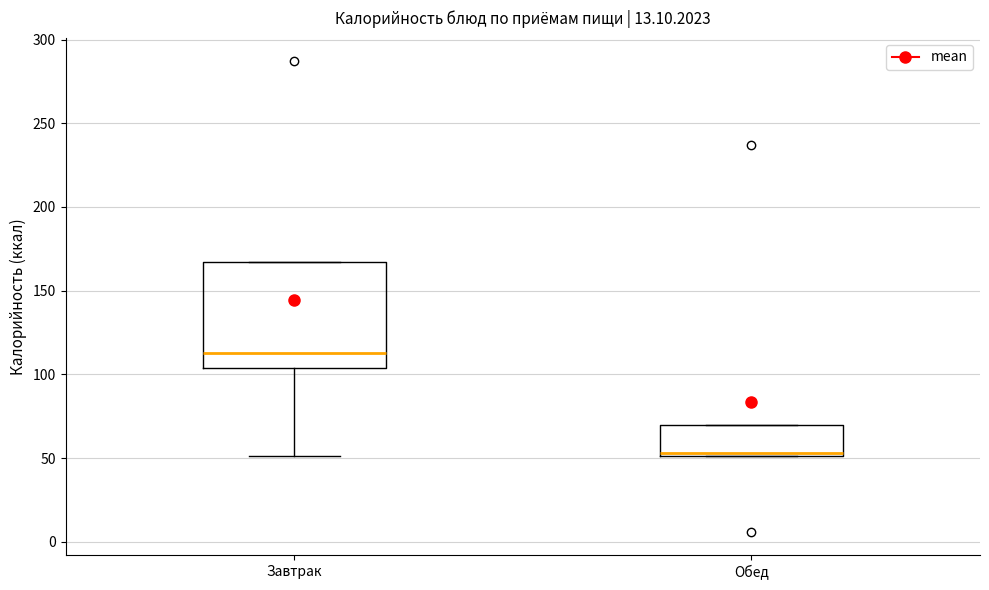

Which box has the highest median line?

Завтрак